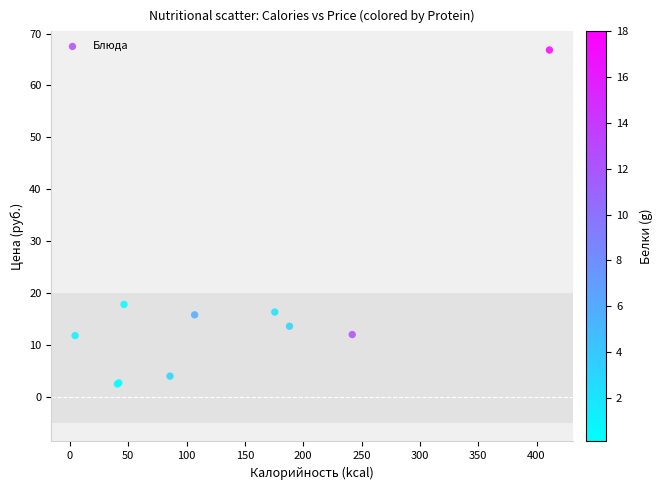

What Y value in the scatter plot is closest to 34?

17.8